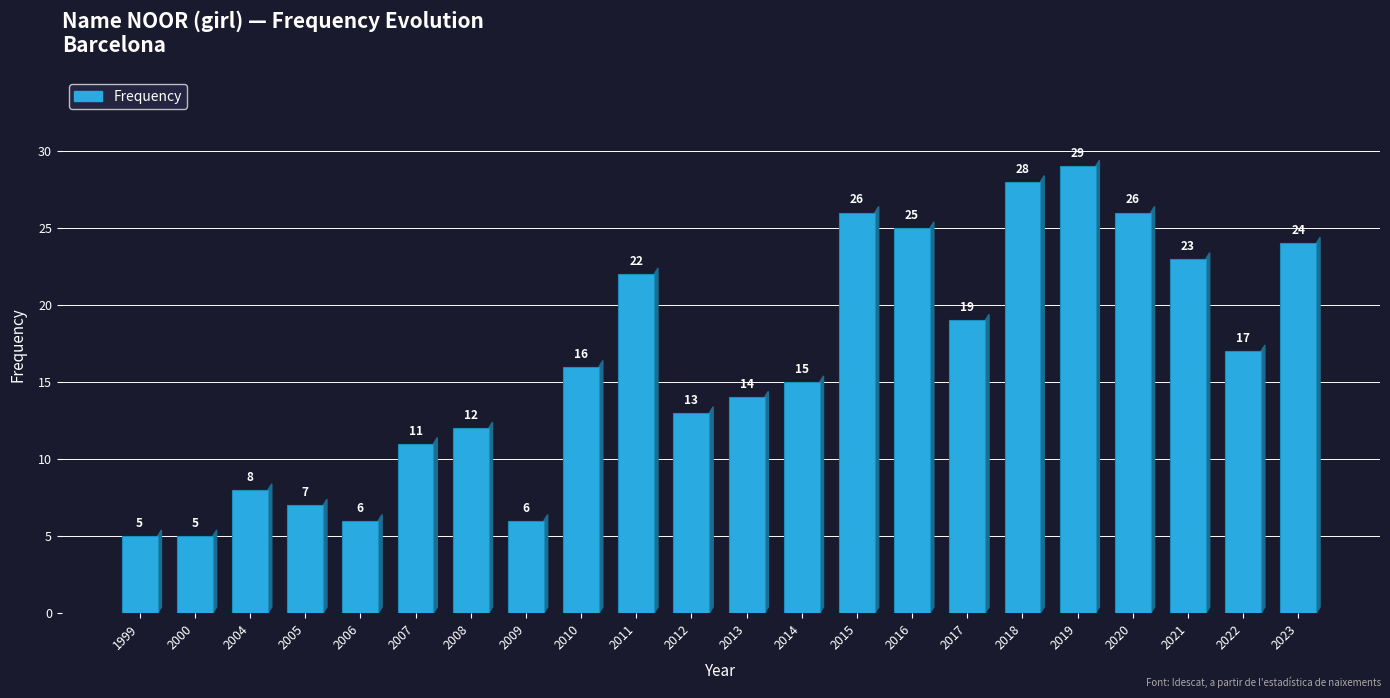

Reading left to right, extract all data points from this chart.

1999=5	2000=5	2004=8	2005=7	2006=6	2007=11	2008=12	2009=6	2010=16	2011=22	2012=13	2013=14	2014=15	2015=26	2016=25	2017=19	2018=28	2019=29	2020=26	2021=23	2022=17	2023=24